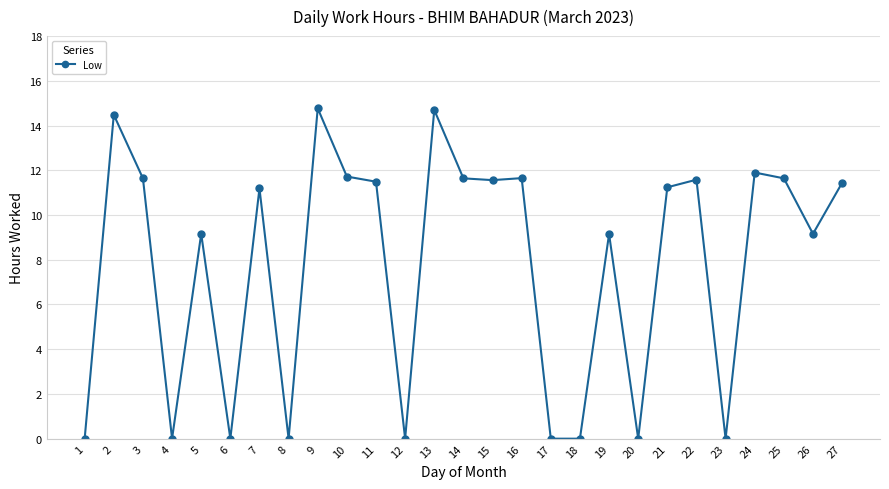

Count the number of values greater than 11.

15